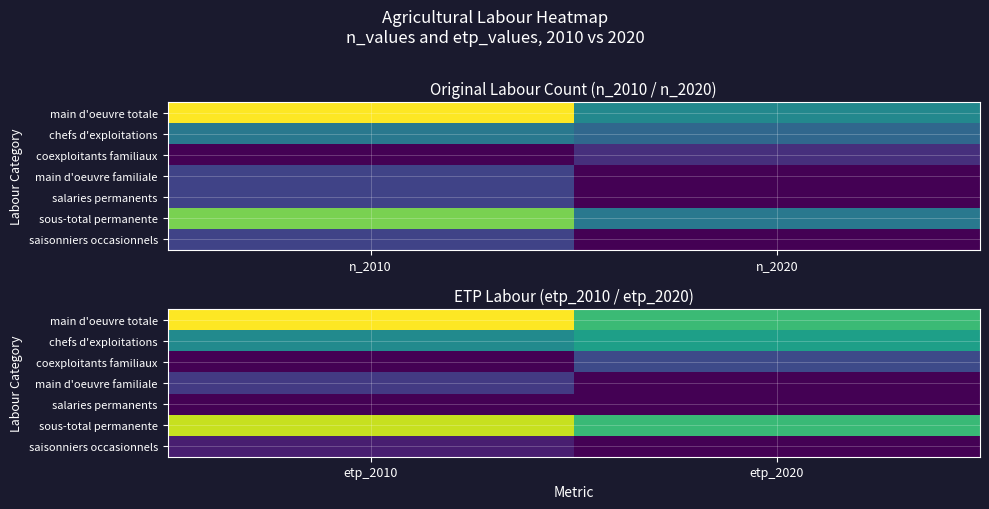

Is it true that coexploitants familiaux equals 2.0 at etp_2020?

True